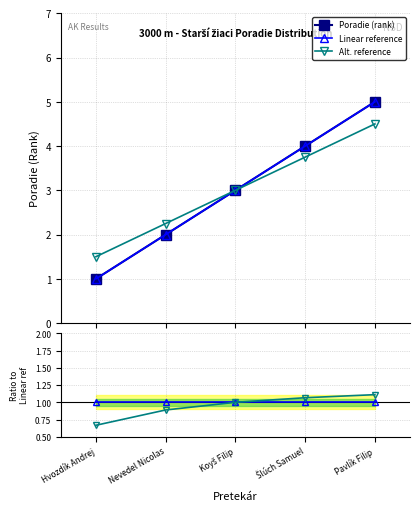

Which series has the largest total across all categories?

Poradie (rank)